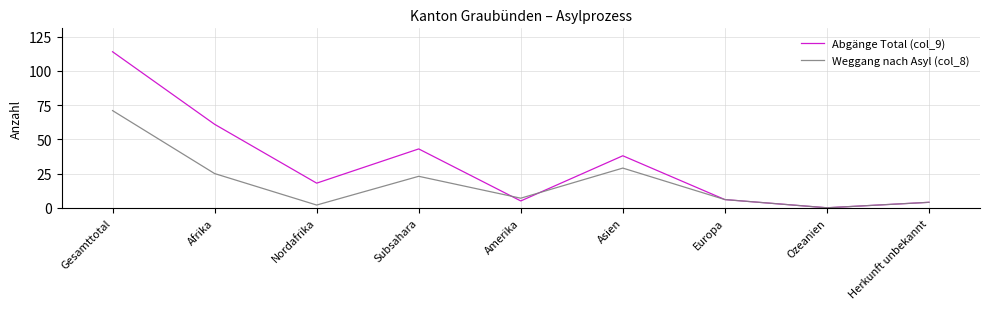

How many distinct data groups are displayed?

2